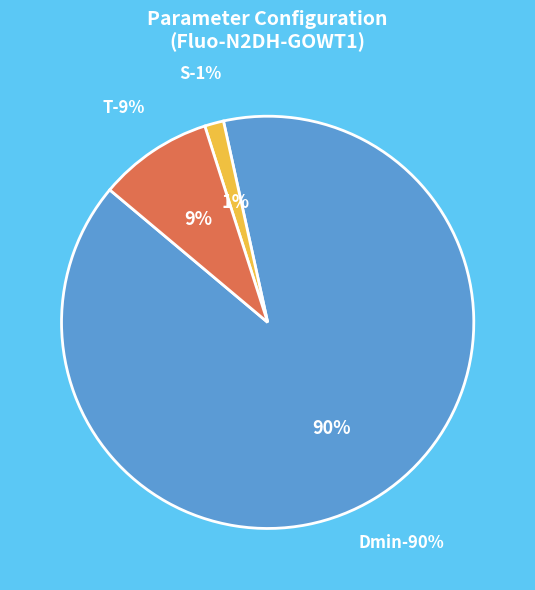

Rank the categories by value from highest to lowest.

Dmin, T, S